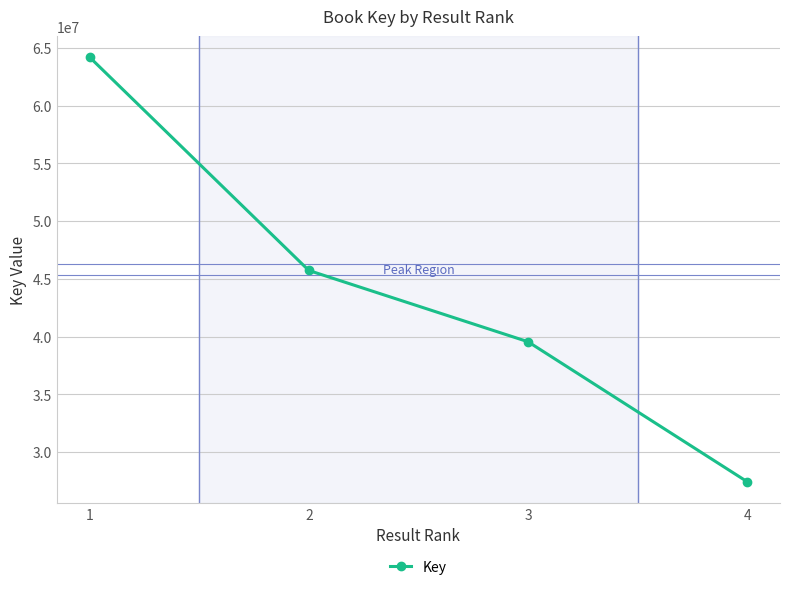

What is the maximum value shown in the chart?

64188090